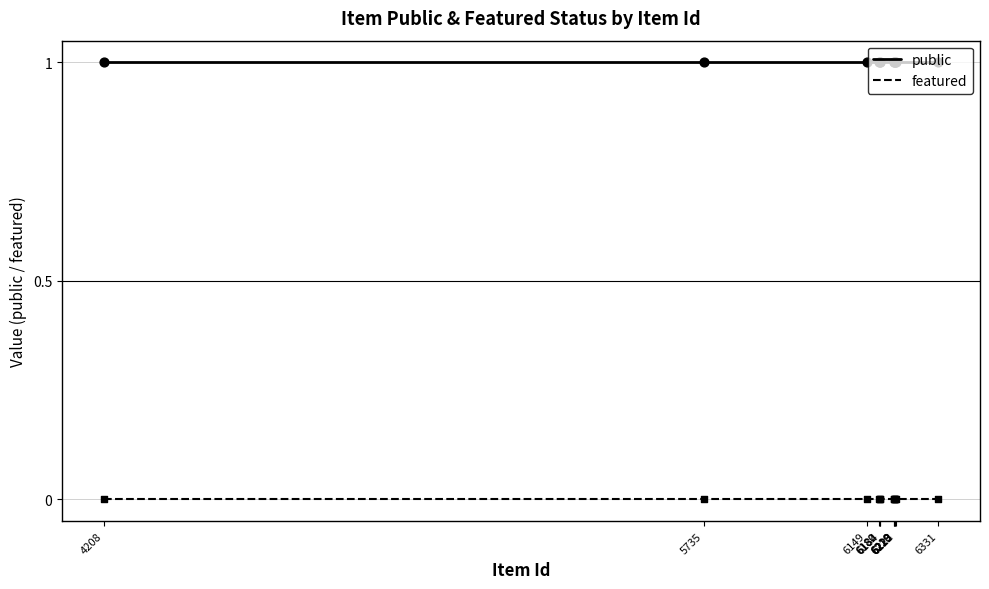

Which series reaches the minimum Y coordinate?

featured